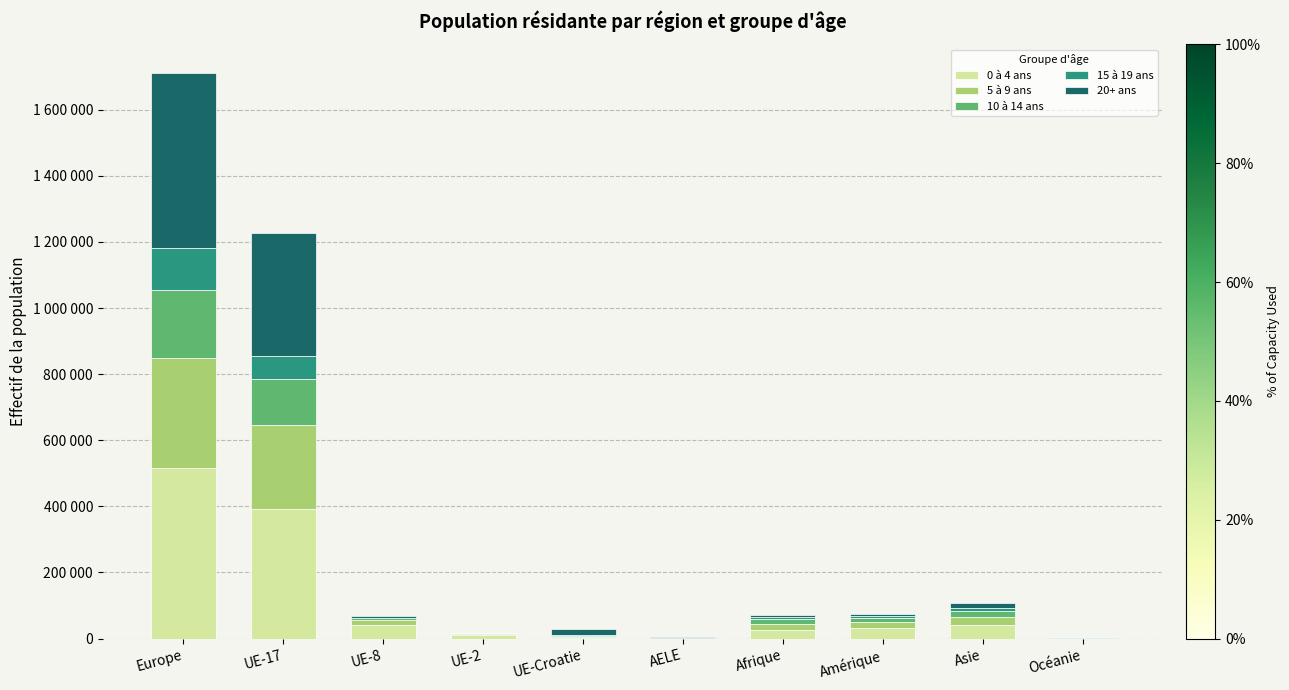

At which label does 5 à 9 ans first exceed 19260?

Europe